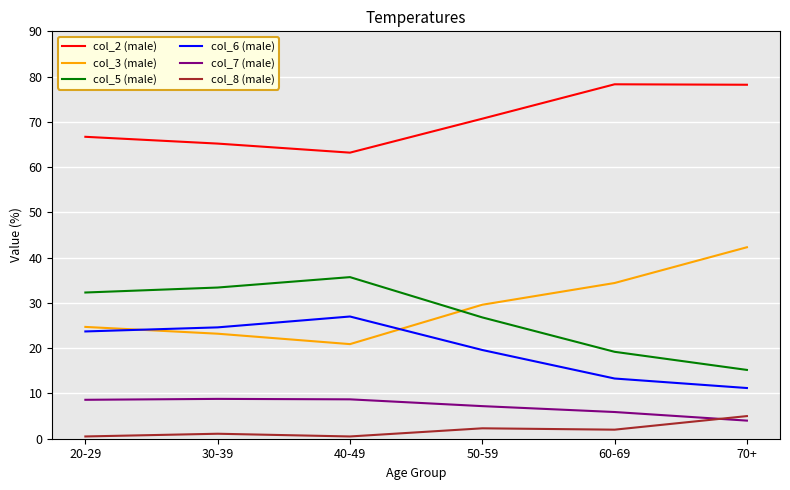

In col_2 (male), how many points are lower than both neighbors (excluding endpoints)?

1